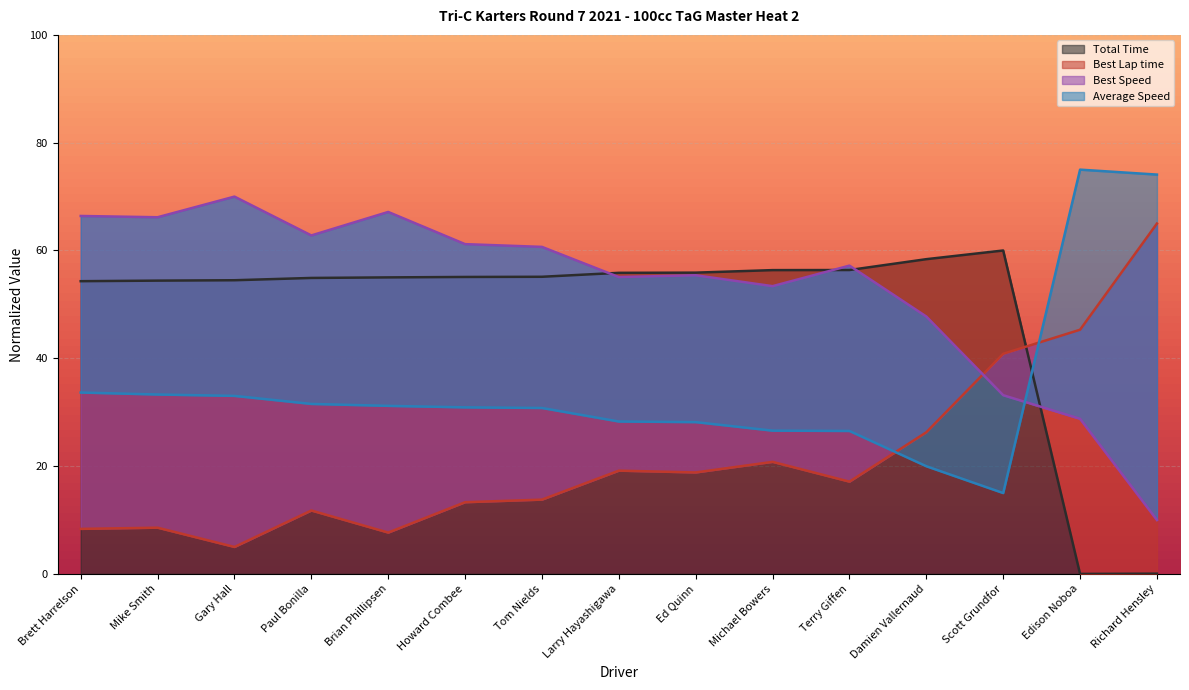

What is the sum of the Total Time values at Howard Combee and Ed Quinn?

111.0